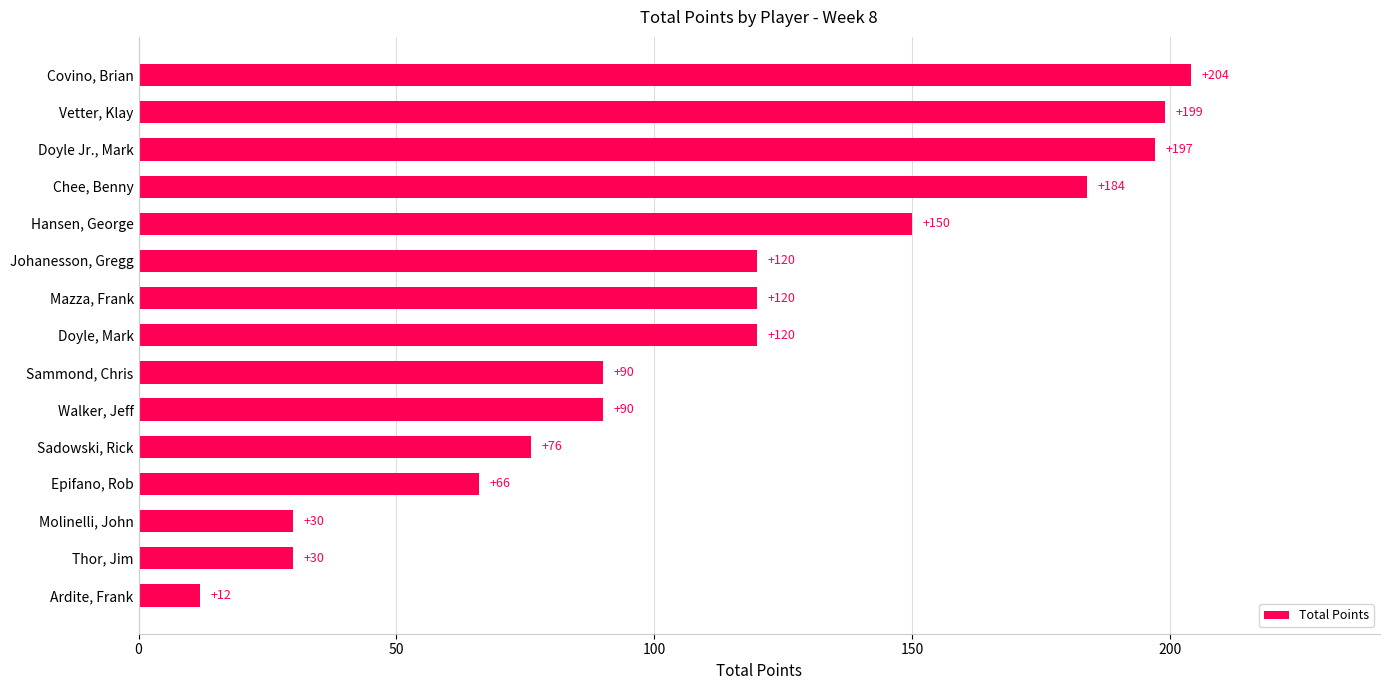

What is the minimum value shown in the chart?

12